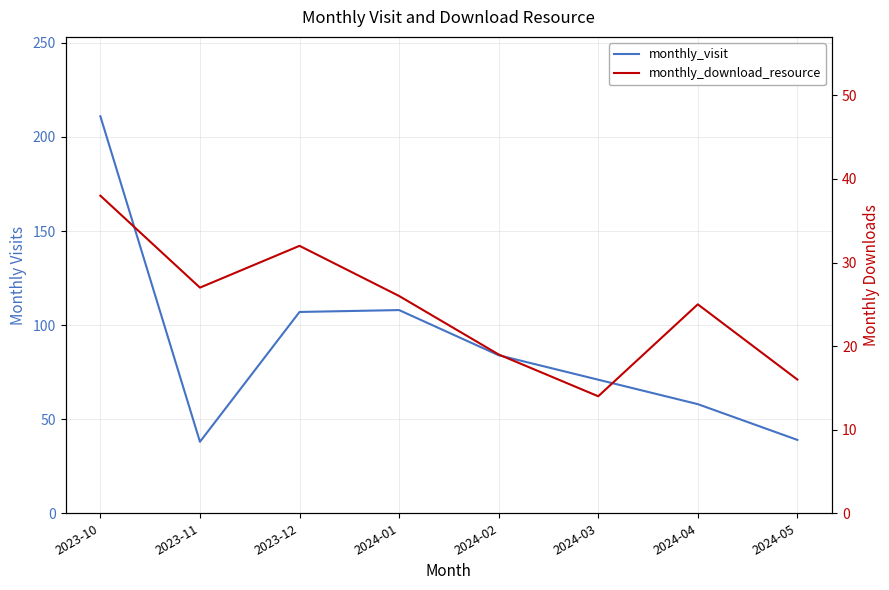

What is the difference between the maximum and minimum values in the monthly_download_resource series?

24